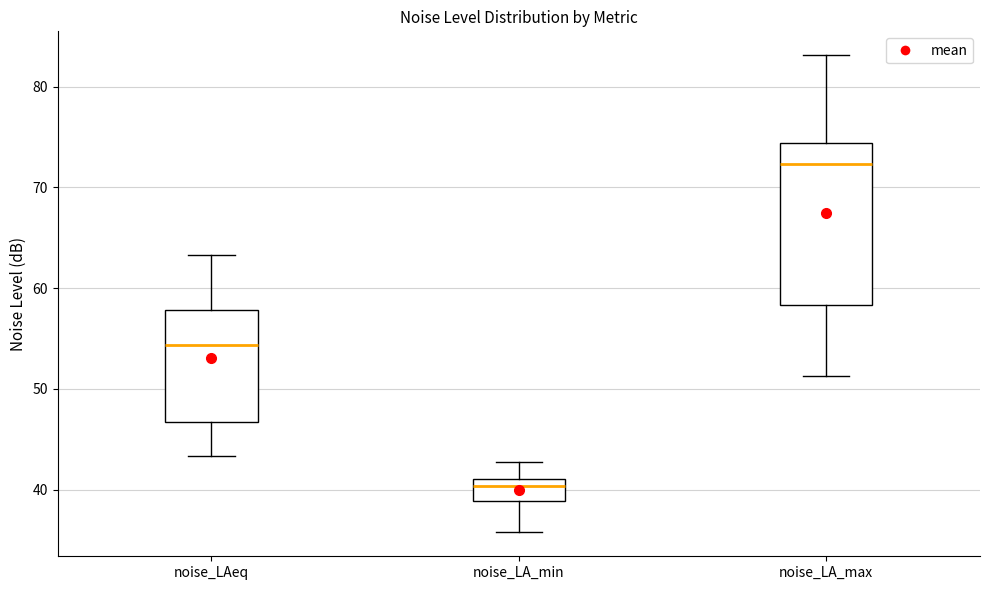

Which box is the tallest, from its lower edge to its upper edge?

noise_LA_max